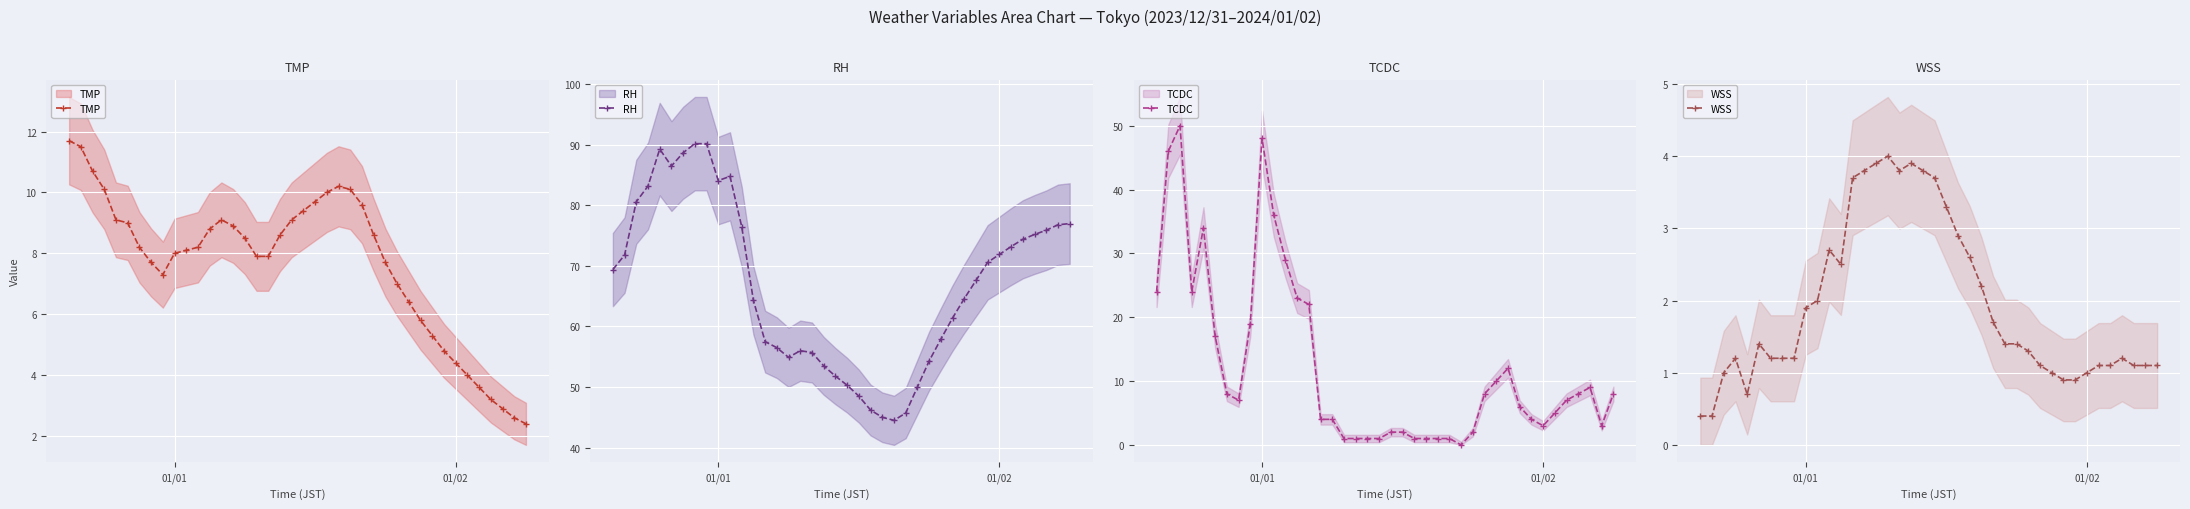

What is the difference between the second highest and minimum values in the RH series?

45.7